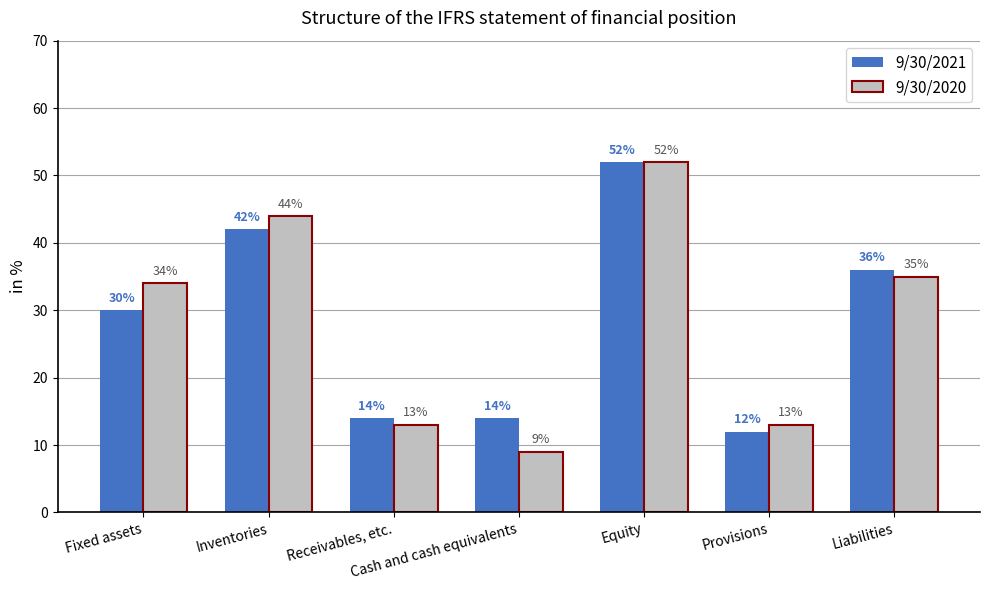

How many groups of bars are there?

7